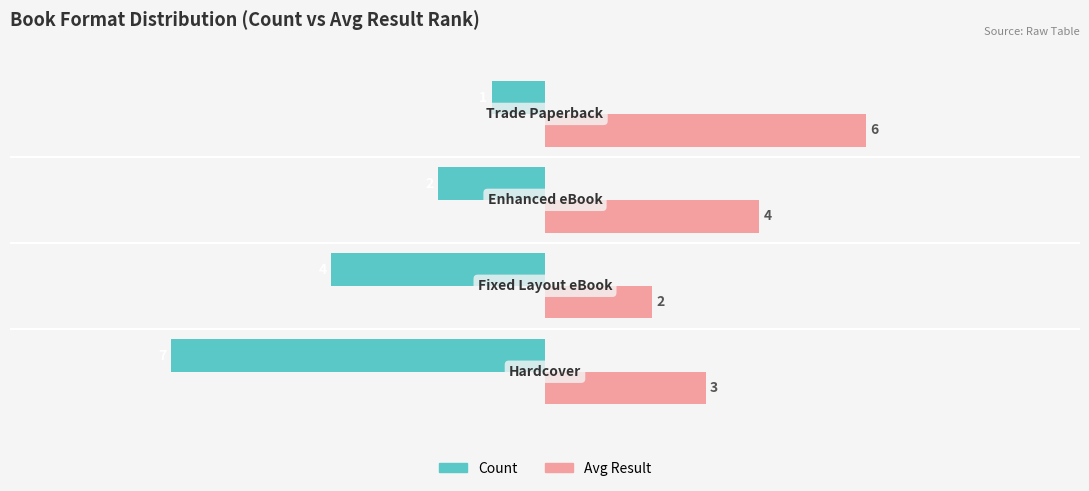

Rank the series by their maximum value, from highest to lowest.

Avg Result, Count